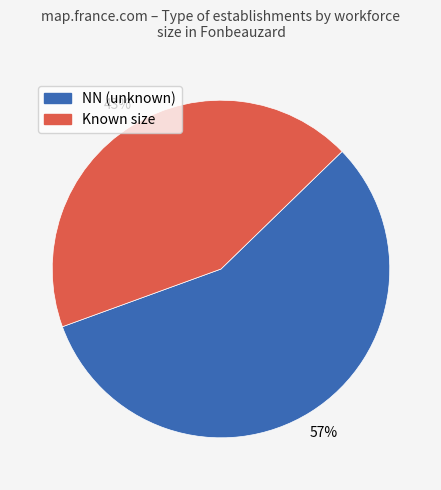

To the nearest percent, what is the average slice percentage?

50%